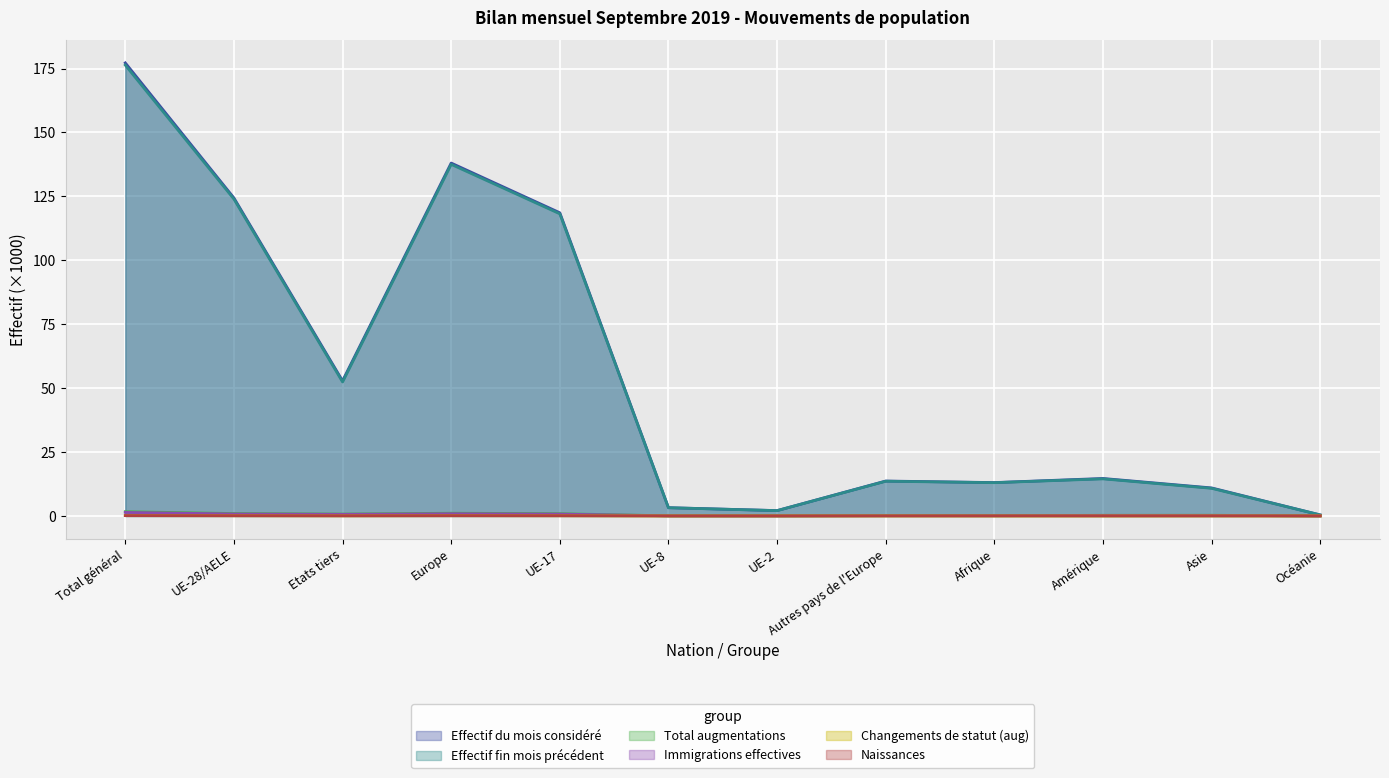

Where does the Effectif fin mois précédent series first go above 14?

Total général